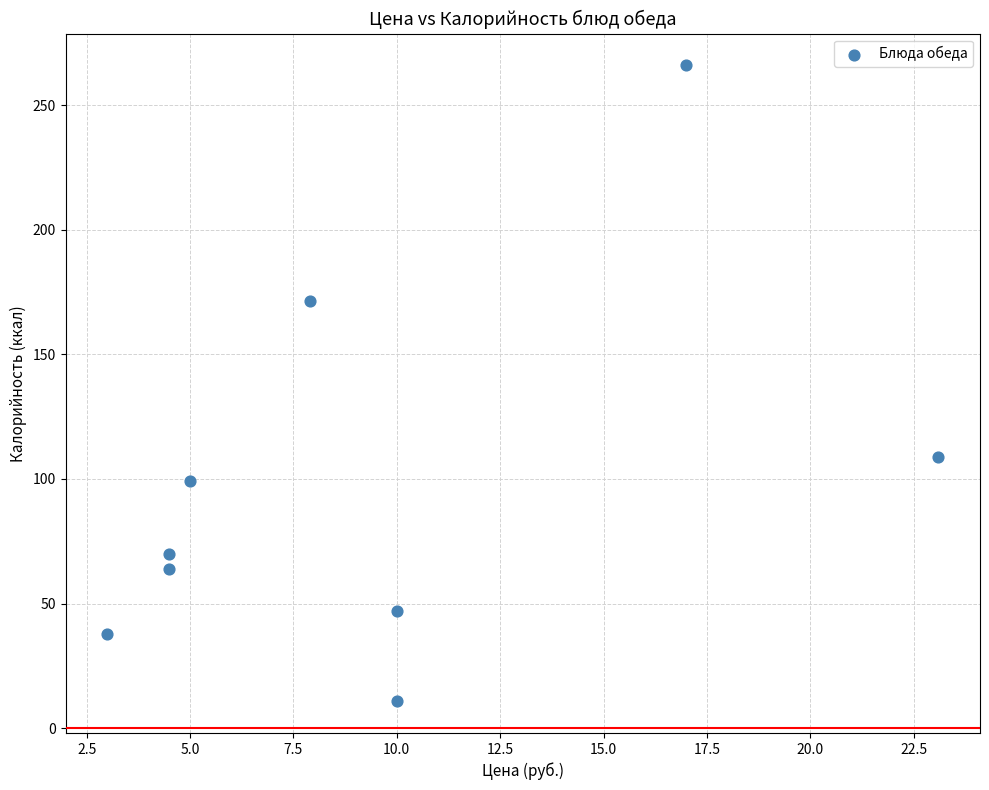

What Y value in the scatter plot is closest to 138?

109.0